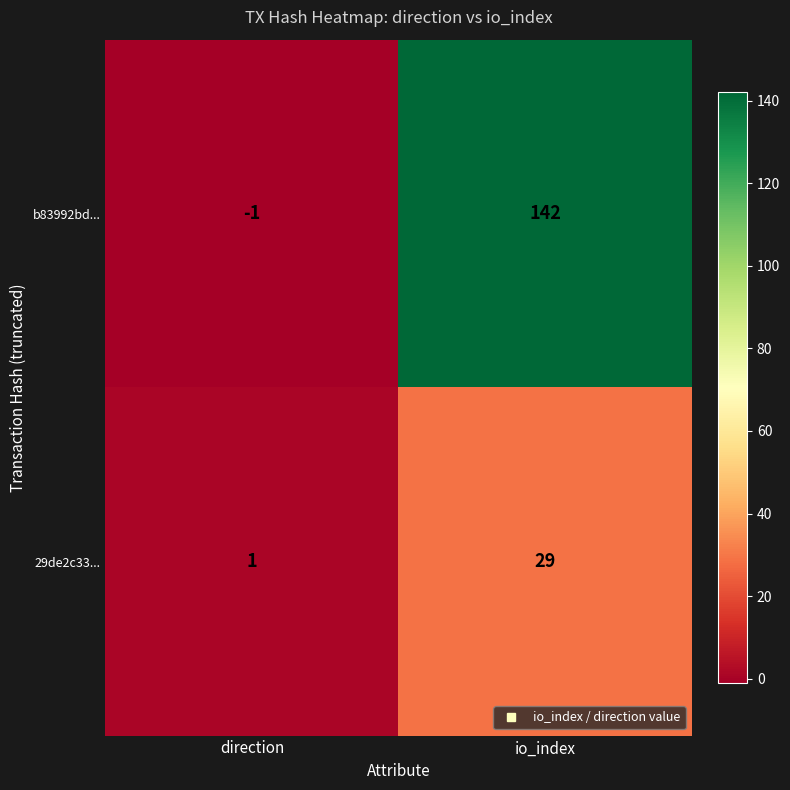

What is the difference between the maximum and minimum values in the b83992bd... series?

143